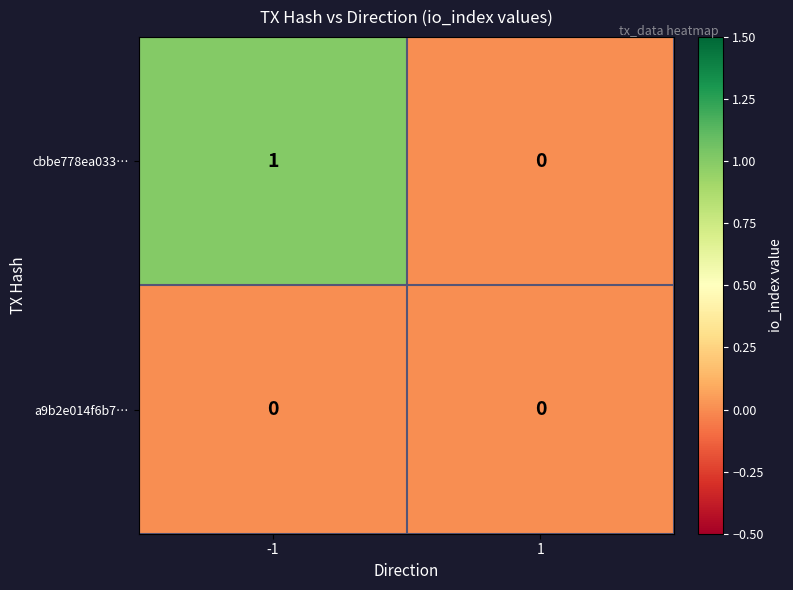

Rank the series by their maximum value, from highest to lowest.

cbbe778ea033…, a9b2e014f6b7…